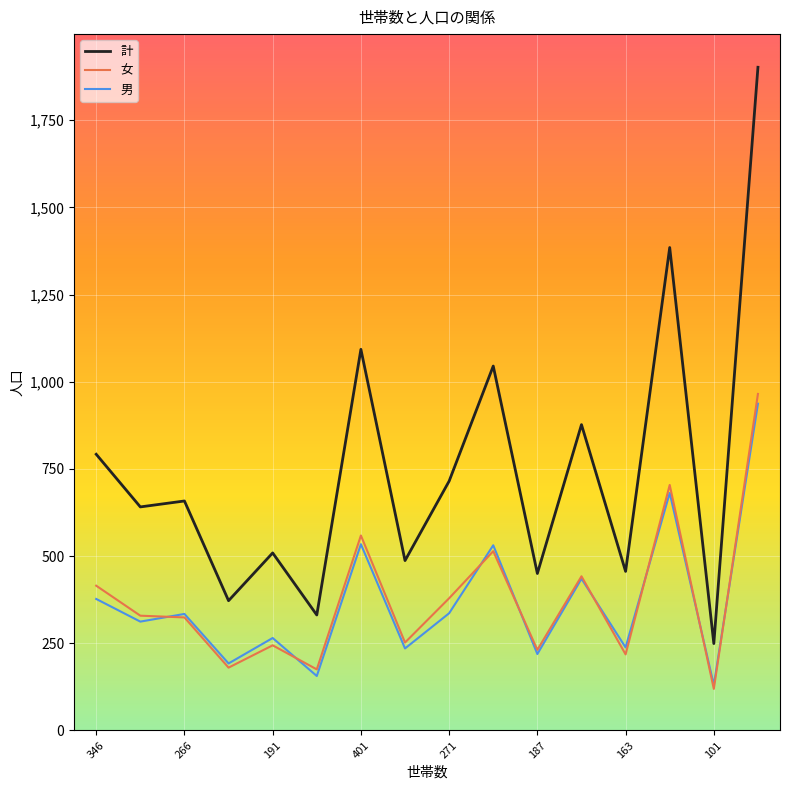

True or false: 計 and 女 cross at least once.

False